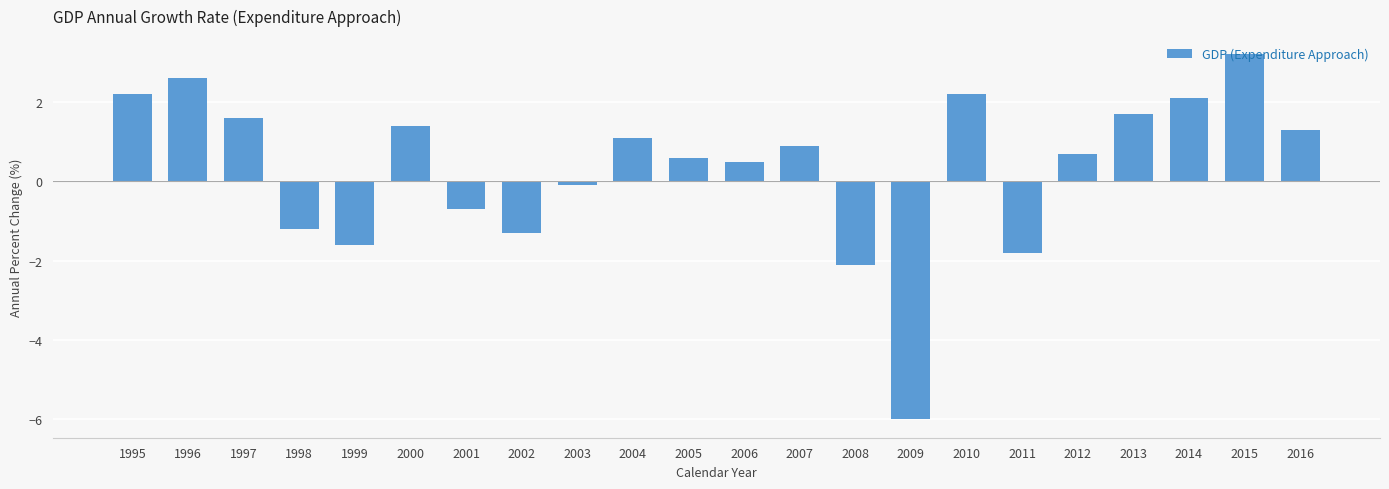

At which label is the value closest to -1?

1998